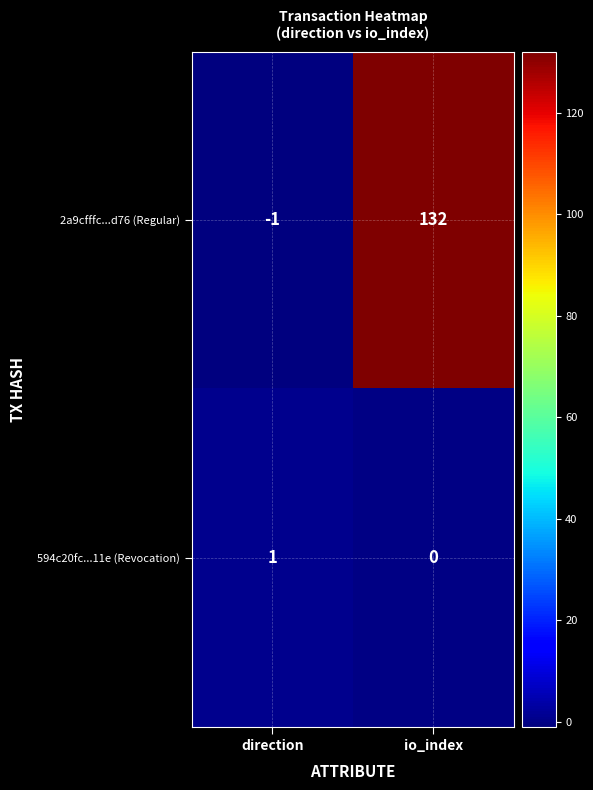

Reading right to left, extract all data points from this chart.

2a9cfffc...d76 (Regular): io_index=132	direction=-1
594c20fc...11e (Revocation): io_index=0	direction=1